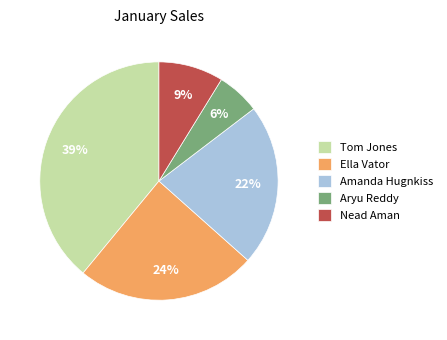

Is the sum of Amanda Hugnkiss and Nead Aman greater than half?

No